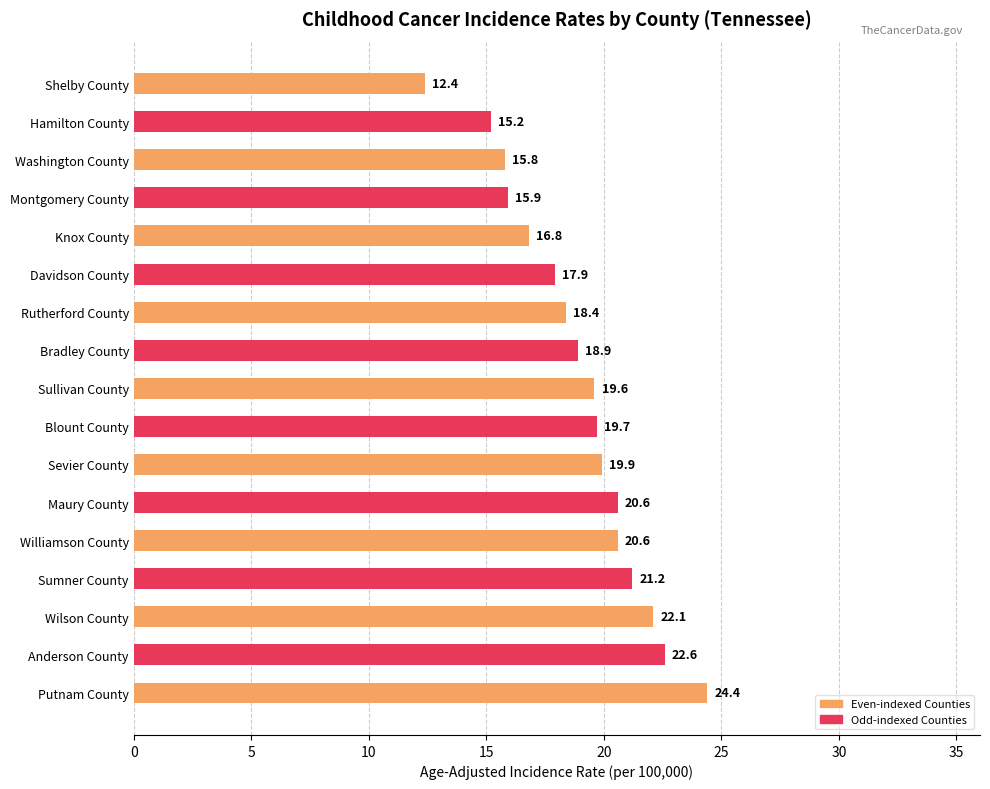

The value at Maury County is 8.3. True or false?

False